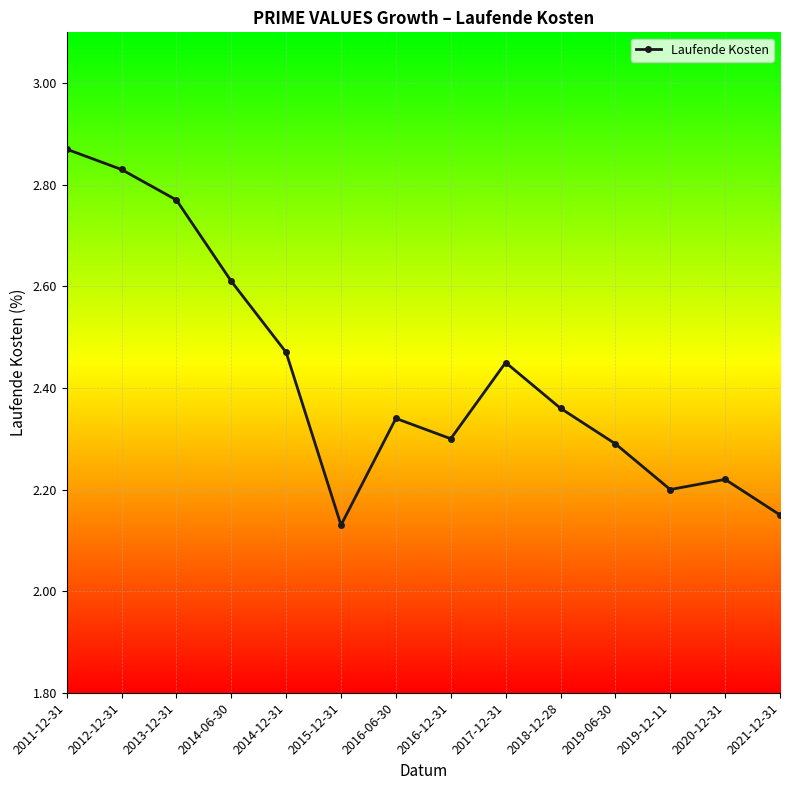

Where is the data nearest to the value 2?

2015-12-31